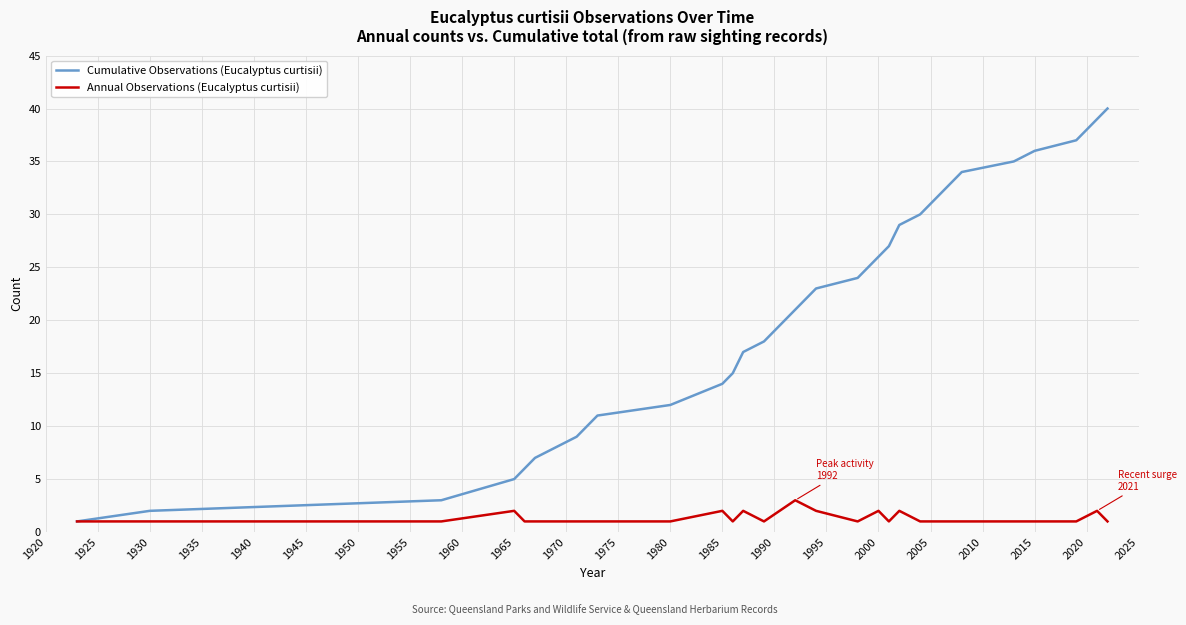

Which series has the largest total across all categories?

Cumulative Observations (Eucalyptus curtisii)